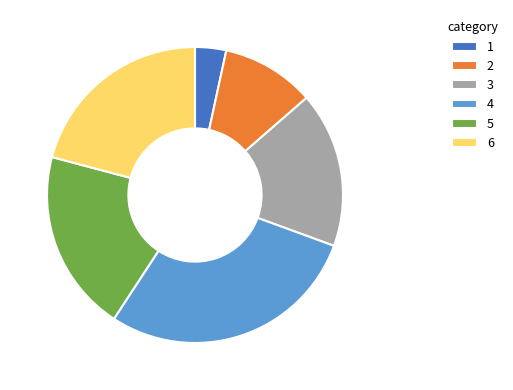

The 5 slice represents 12% of the pie. True or false?

False